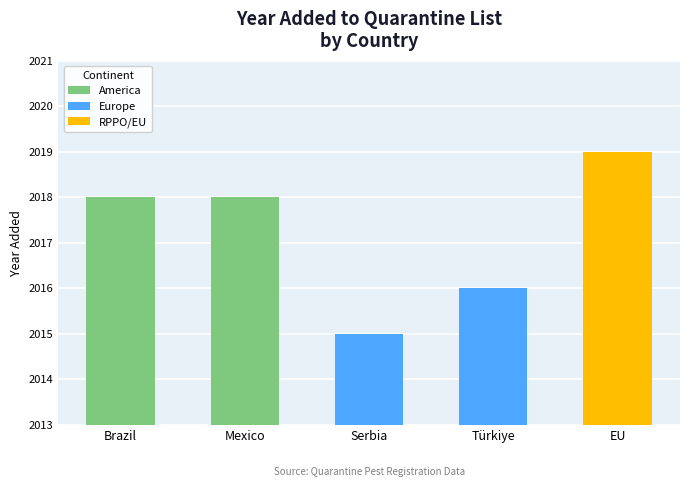

What is the sum of the values at Brazil (America) and Serbia (Europe)?

4033